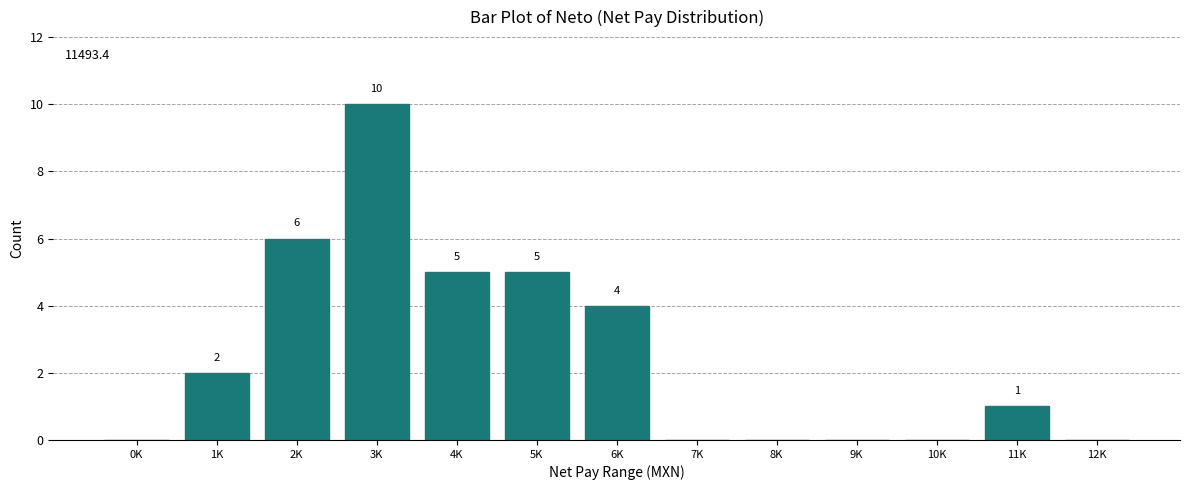

Reading left to right, extract all data points from this chart.

0K=0	1K=2	2K=6	3K=10	4K=5	5K=5	6K=4	7K=0	8K=0	9K=0	10K=0	11K=1	12K=0